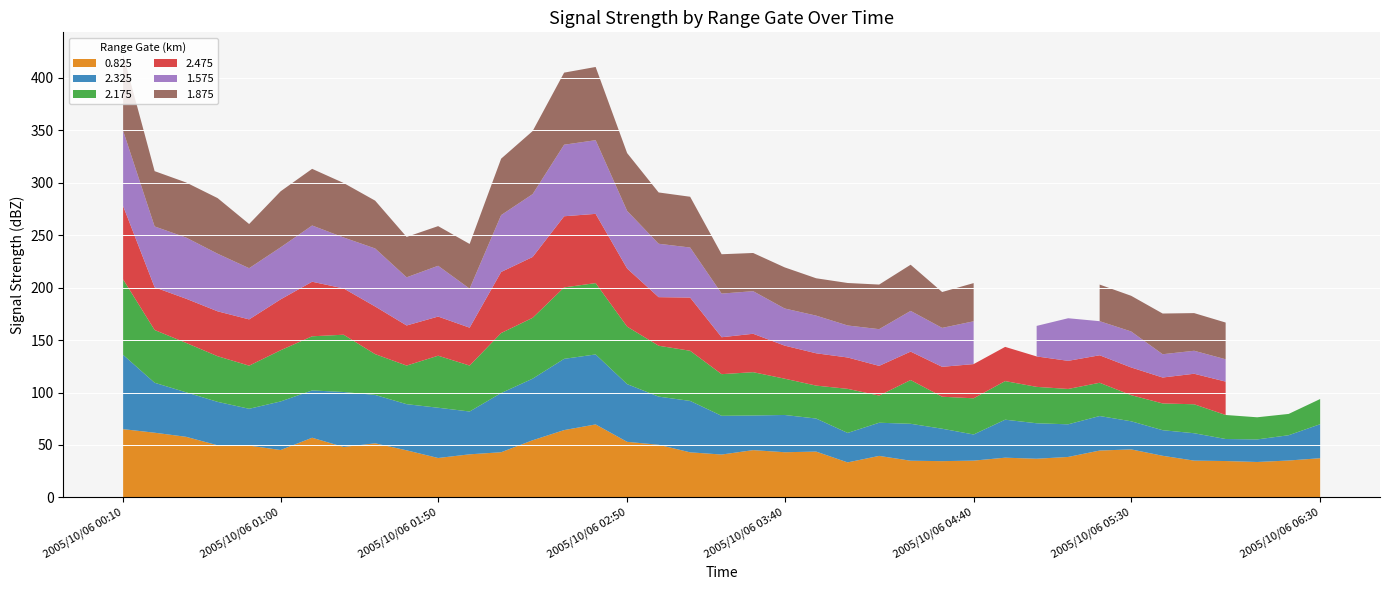

Reading right to left, what are all the values shown in this chart?

0.825: 37.4	35.2	33.8	34.7	35.1	39.7	45.8	44.7	38.6	36.9	37.9	35.1	34.6	35.0	39.6	33.4	43.7	43.1	45.1	40.9	43.0	50.2	53.0	69.6	64.2	54.5	43.1	41.1	37.6	44.9	51.6	48.1	56.9	45.2	49.4	49.7	57.8	61.7	65.1
2.325: 32.4	24.1	21.5	21.0	26.1	24.4	26.8	32.9	31.1	33.8	36.2	24.9	30.9	35.2	31.6	28.1	31.5	35.5	33.0	36.9	49.0	45.9	55.0	66.7	67.9	58.7	56.4	40.8	47.9	44.0	46.1	52.4	45.1	46.3	35.1	41.4	42.4	47.6	70.8
2.175: 24.0	20.3	21.1	22.9	27.6	25.5	24.9	31.7	33.7	34.7	36.8	34.5	30.5	41.7	25.9	42.0	31.4	34.6	41.3	39.7	47.8	48.5	54.8	68.0	68.1	58.0	57.2	43.8	49.6	36.8	38.9	54.6	51.6	48.8	41.1	43.5	47.1	50.3	71.9
2.475: 0.0	0.0	0.0	31.8	29.1	24.7	26.4	26.2	26.8	29.0	32.6	32.6	28.5	27.1	28.3	29.9	30.8	31.5	36.6	35.2	50.7	46.3	55.4	66.0	67.8	58.0	58.2	36.1	37.3	38.2	45.4	44.1	52.0	48.5	44.1	42.8	42.1	40.7	69.9
1.575: 21.7	22.2	20.8	21.3	21.9	22.2	34.3	32.5	40.6	29.1	0.0	40.8	37.1	38.8	35.0	30.5	35.9	35.4	40.6	41.6	47.7	50.9	54.9	70.2	68.2	59.9	54.2	37.2	48.4	45.9	55.3	48.6	53.6	49.6	48.8	54.9	58.3	58.0	71.8
1.875: 36.5	35.0	32.1	35.0	35.9	38.8	34.0	34.9	0.0	40.0	41.3	36.4	34.2	44.0	42.5	40.5	35.6	39.2	36.4	37.5	48.4	48.9	55.1	69.8	68.7	60.1	53.8	42.6	37.8	38.5	45.6	51.9	54.0	53.4	42.1	53.0	52.5	52.7	72.7